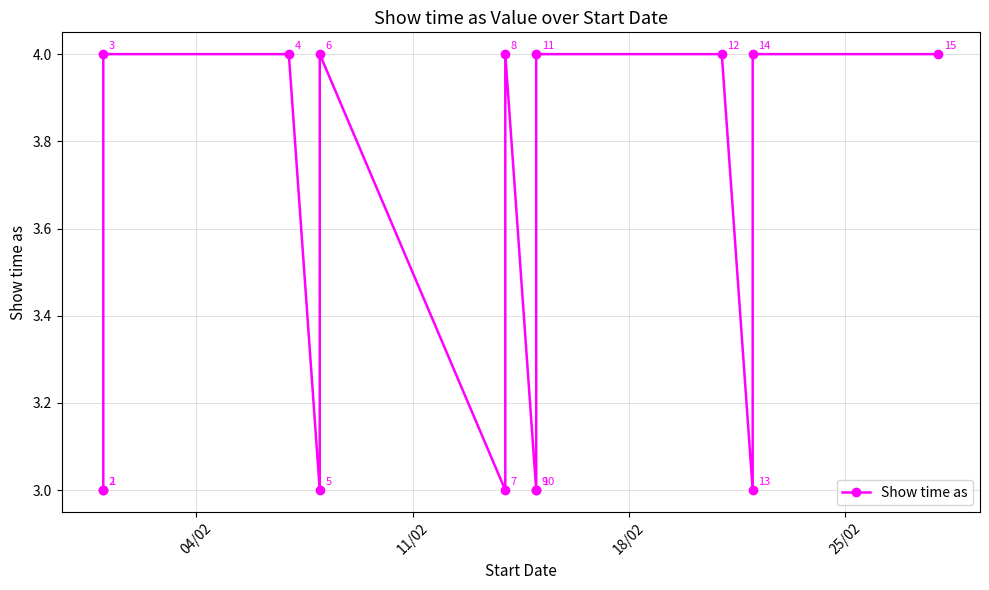

What is the minimum value shown in the chart?

3